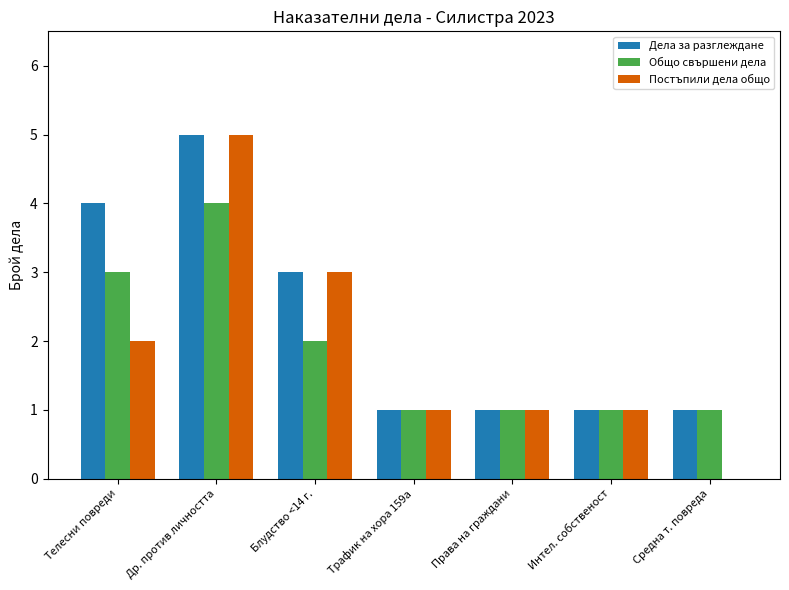

What is the difference between the Постъпили дела общо values at Телесни повреди and Трафик на хора 159а?

1